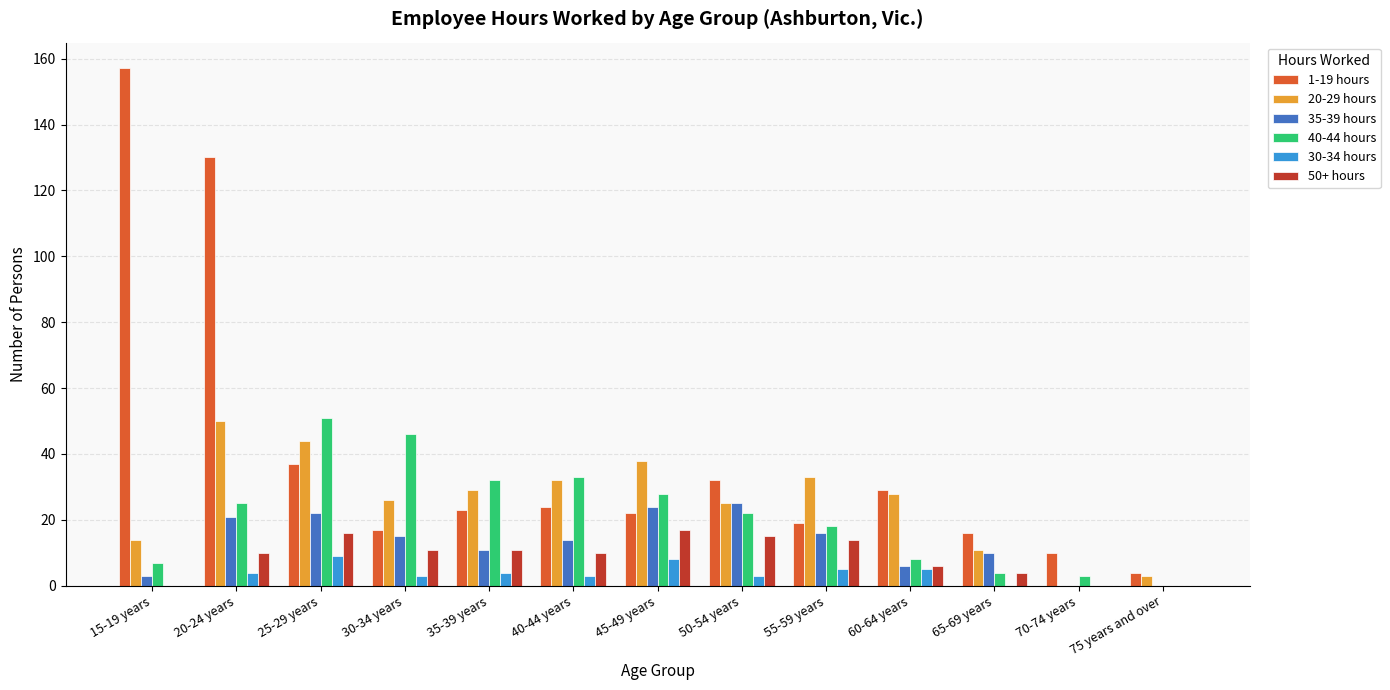

Is it true that 50+ hours equals 4 at 20-24 years?

False